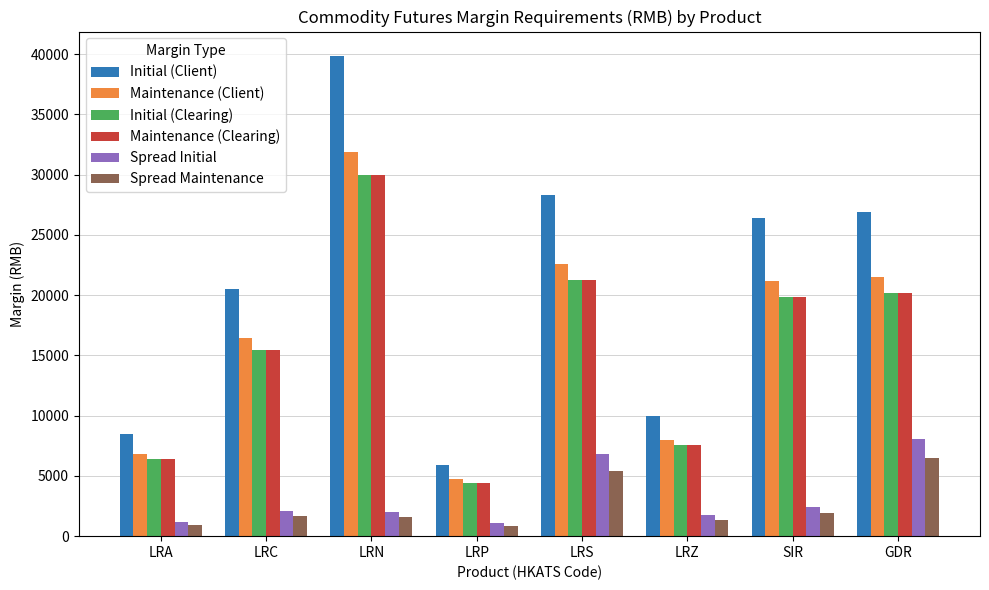

How many bars are there in total?

48